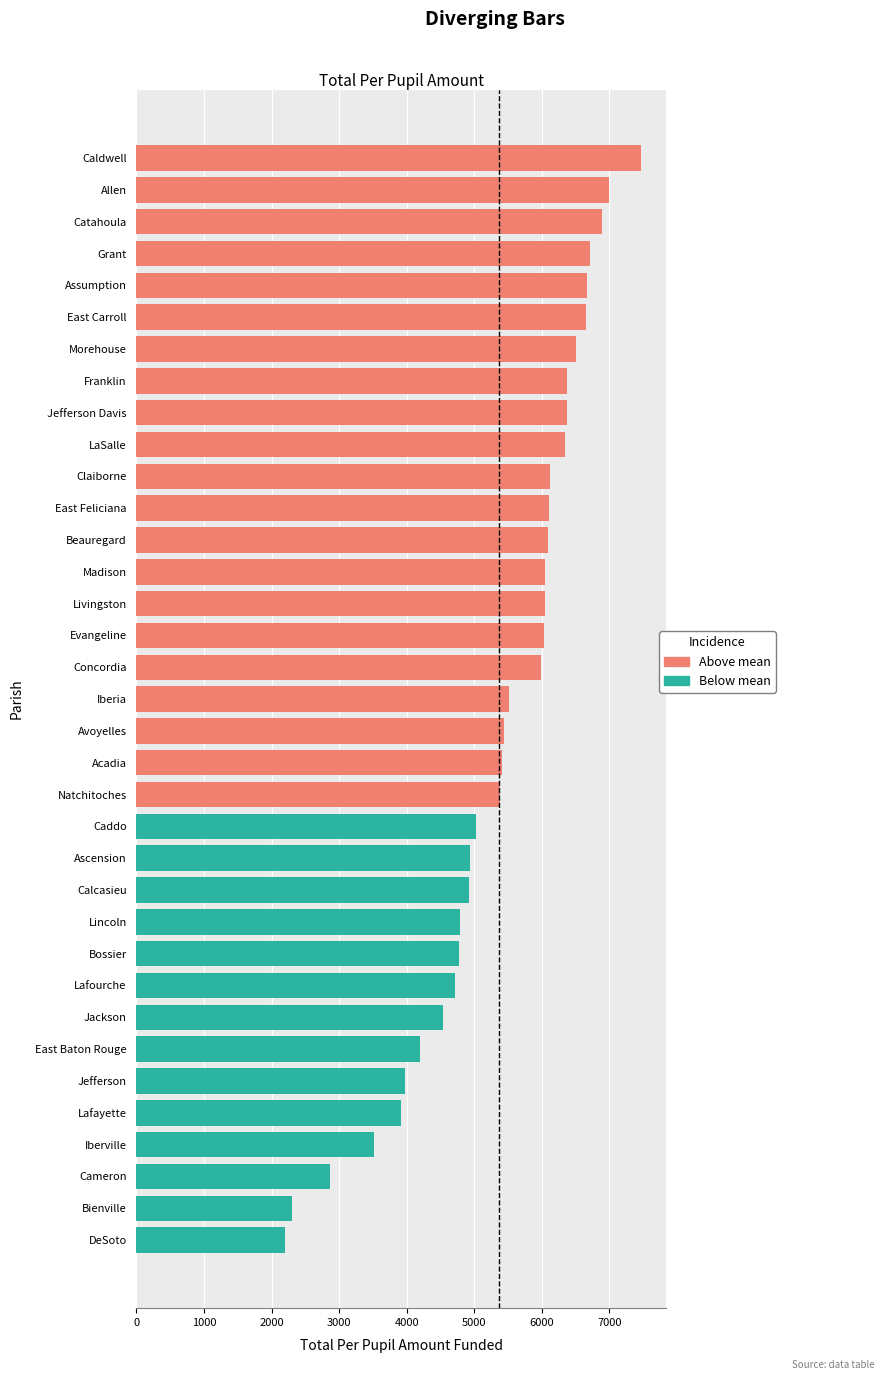

The chart shows a value of 10992.2 at East Feliciana. True or false?

False